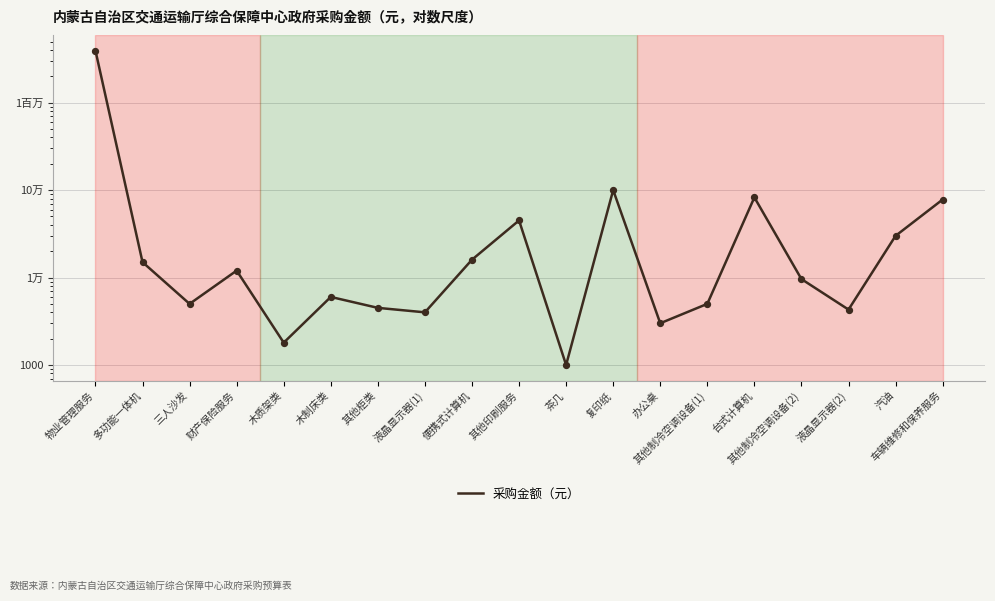

Between 其他制冷空调设备(2) and 办公桌, which is larger?

其他制冷空调设备(2)